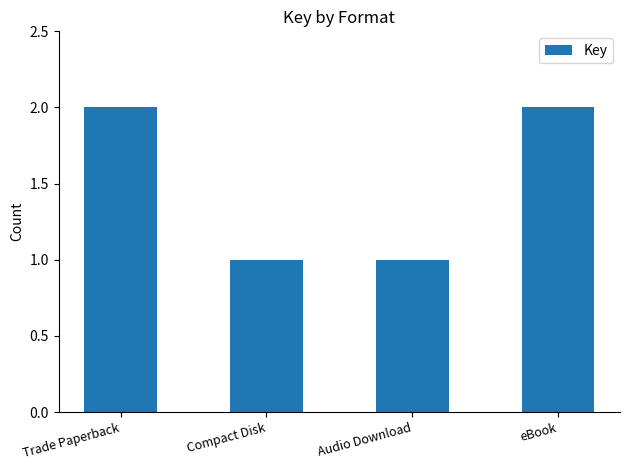

The value at Trade Paperback is 2. True or false?

True